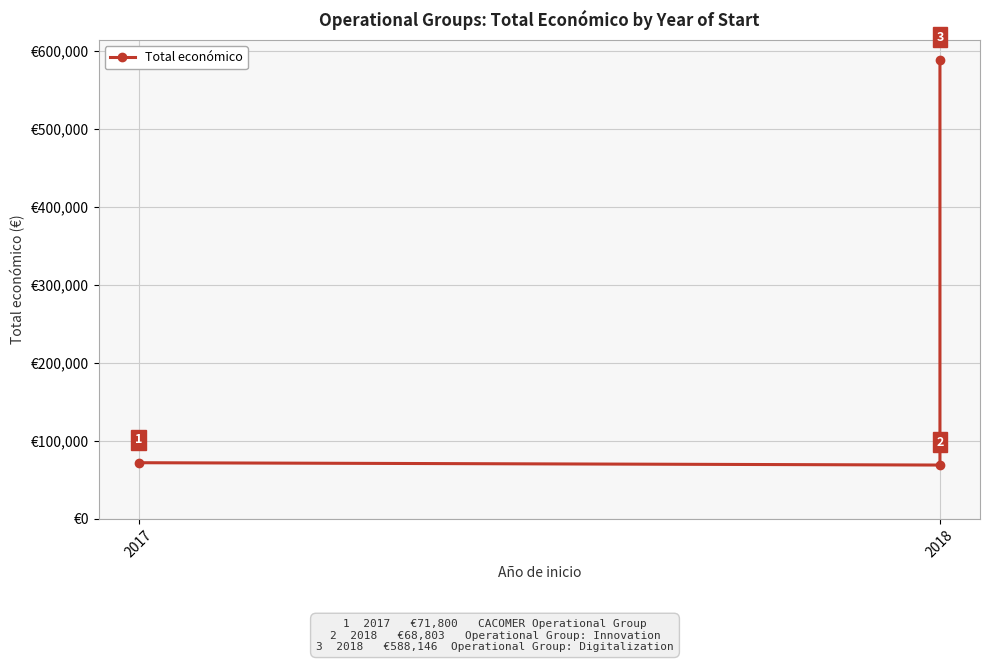

What is the difference between the values at 2018 and 2?

519343